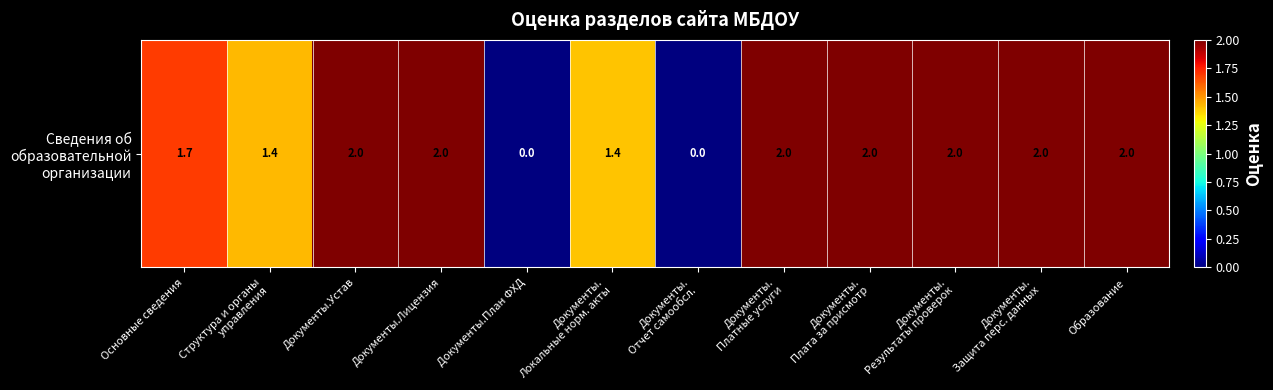

What is the difference between the second highest and minimum values?

2.0